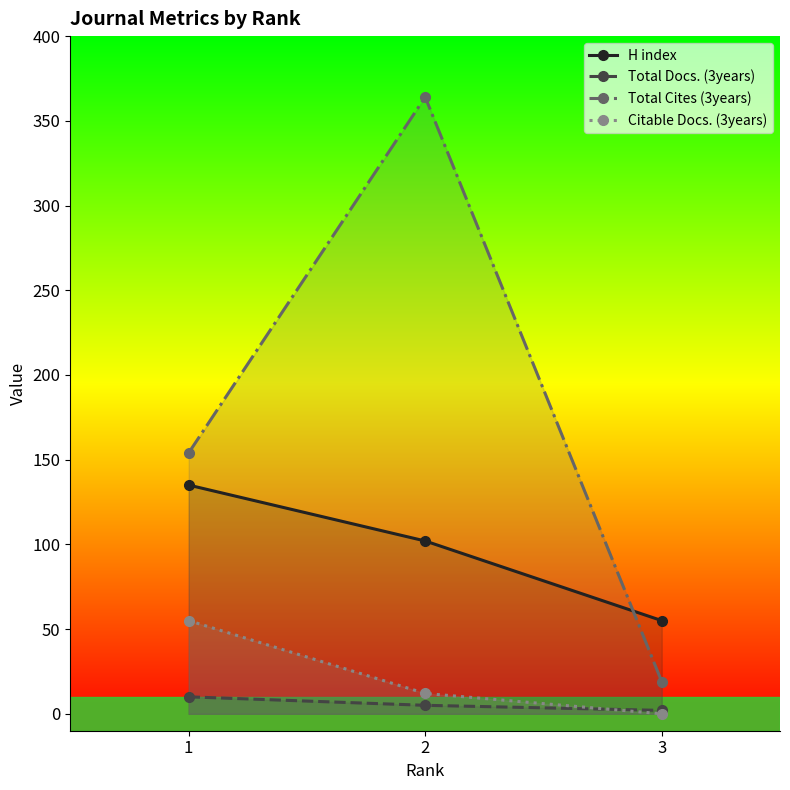

List the series in order of their peak value, highest first.

Total Cites (3years), H index, Citable Docs. (3years), Total Docs. (3years)